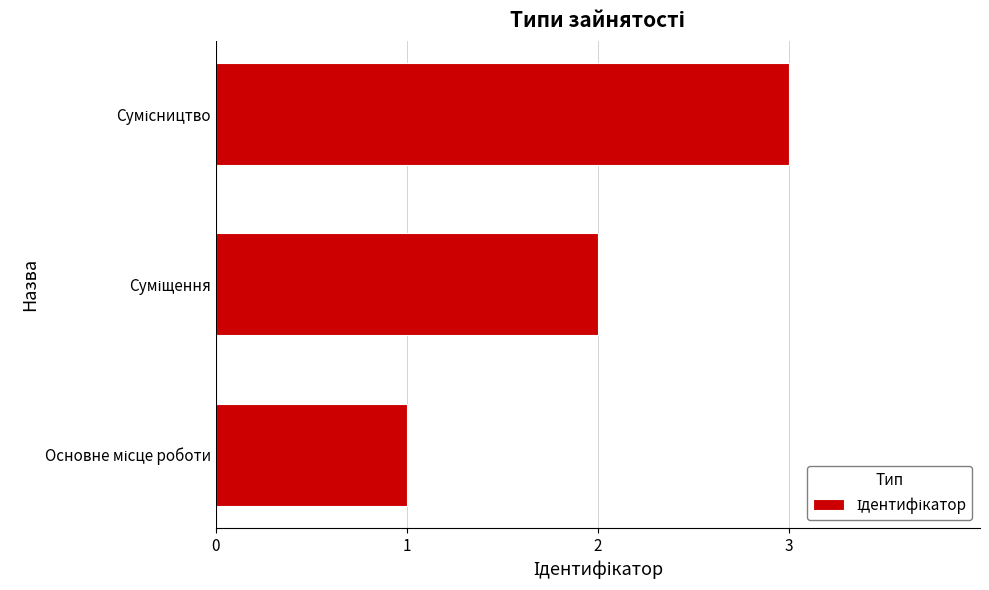

What is the greatest value displayed?

3